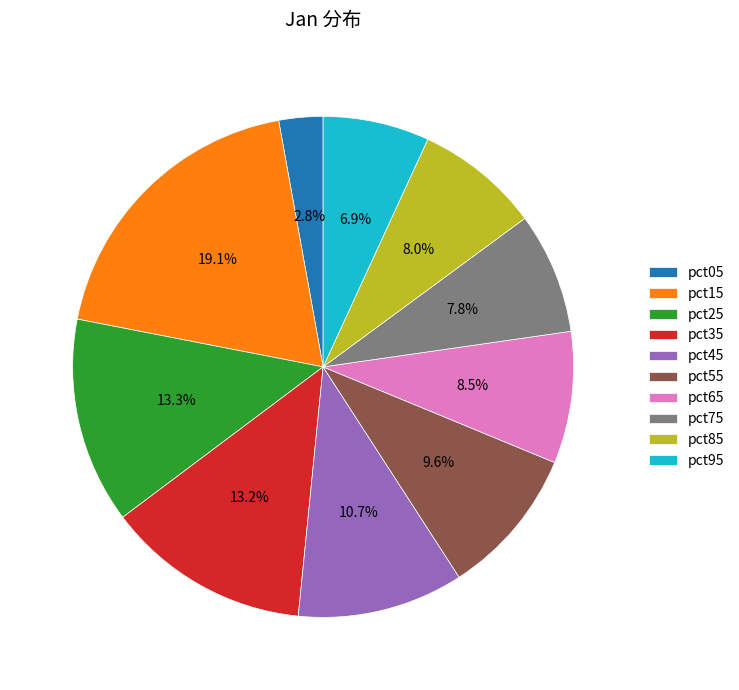

Which slice is the largest?

pct15